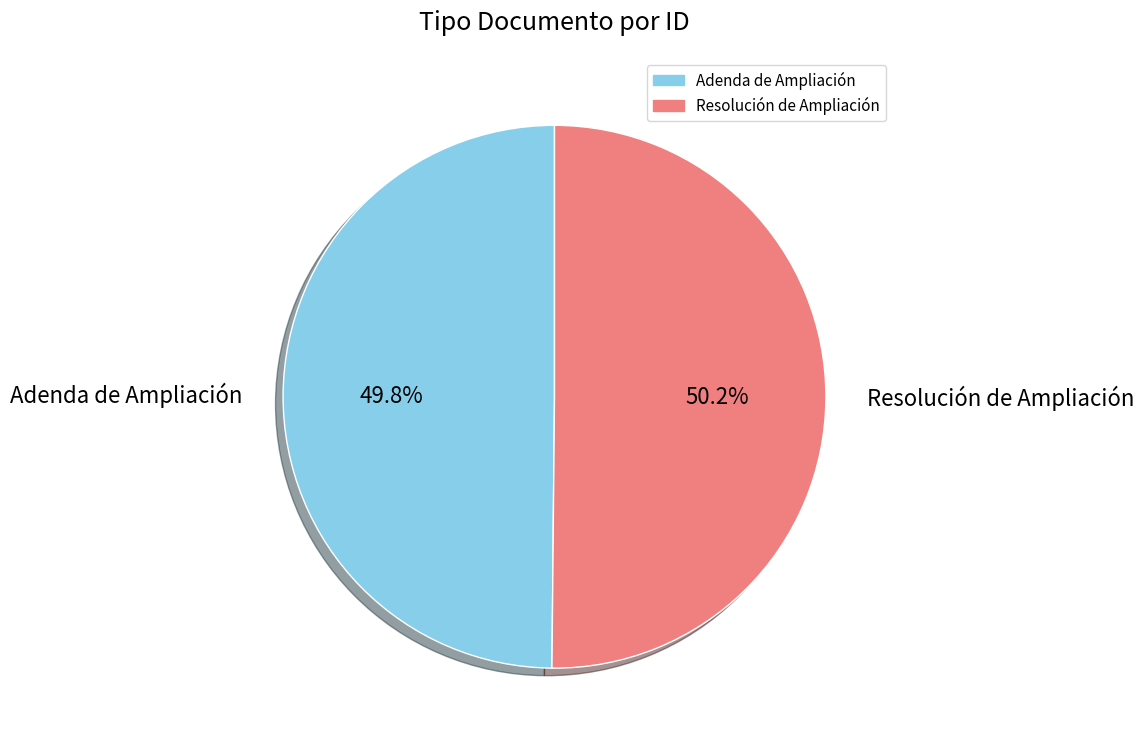

What is the total percentage of Adenda de Ampliación and Resolución de Ampliación?

100.0%